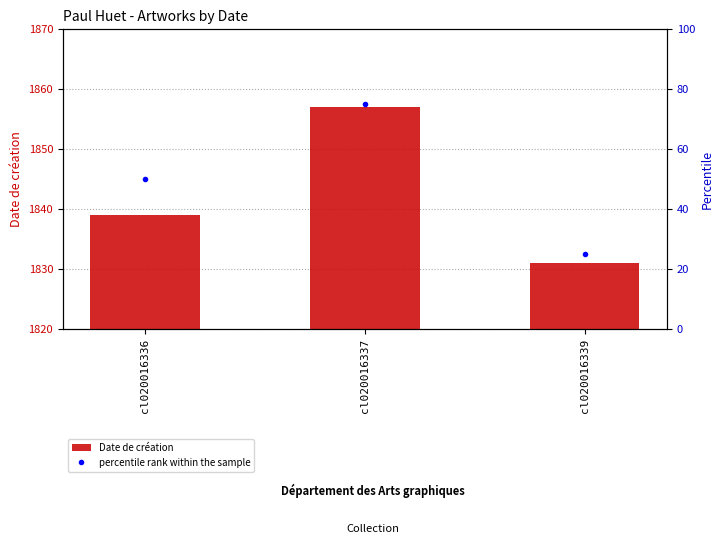

The value of Date de création at cl020016336 is 3250.2. True or false?

False